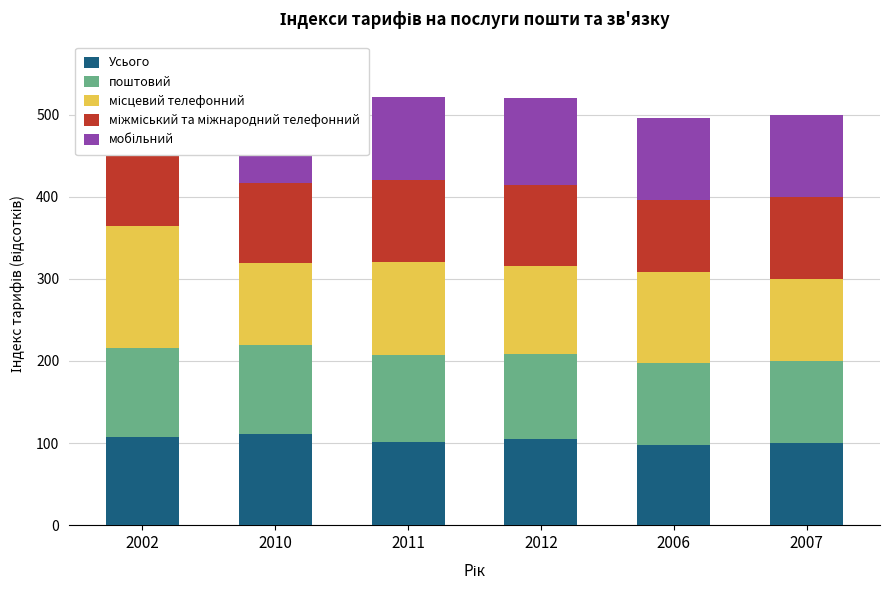

The value of Усього at 2002 is 107.5. True or false?

True